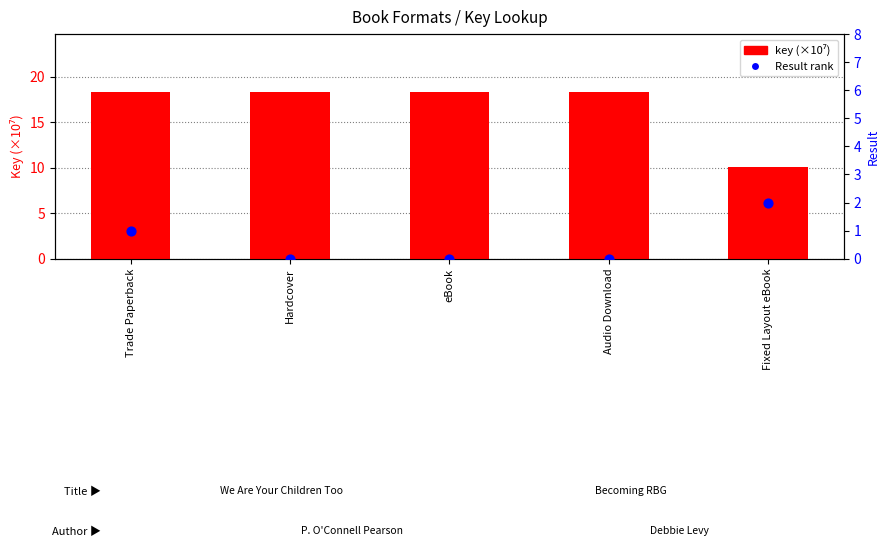

What are all the series names shown in the legend?

key (×10⁷), Result rank